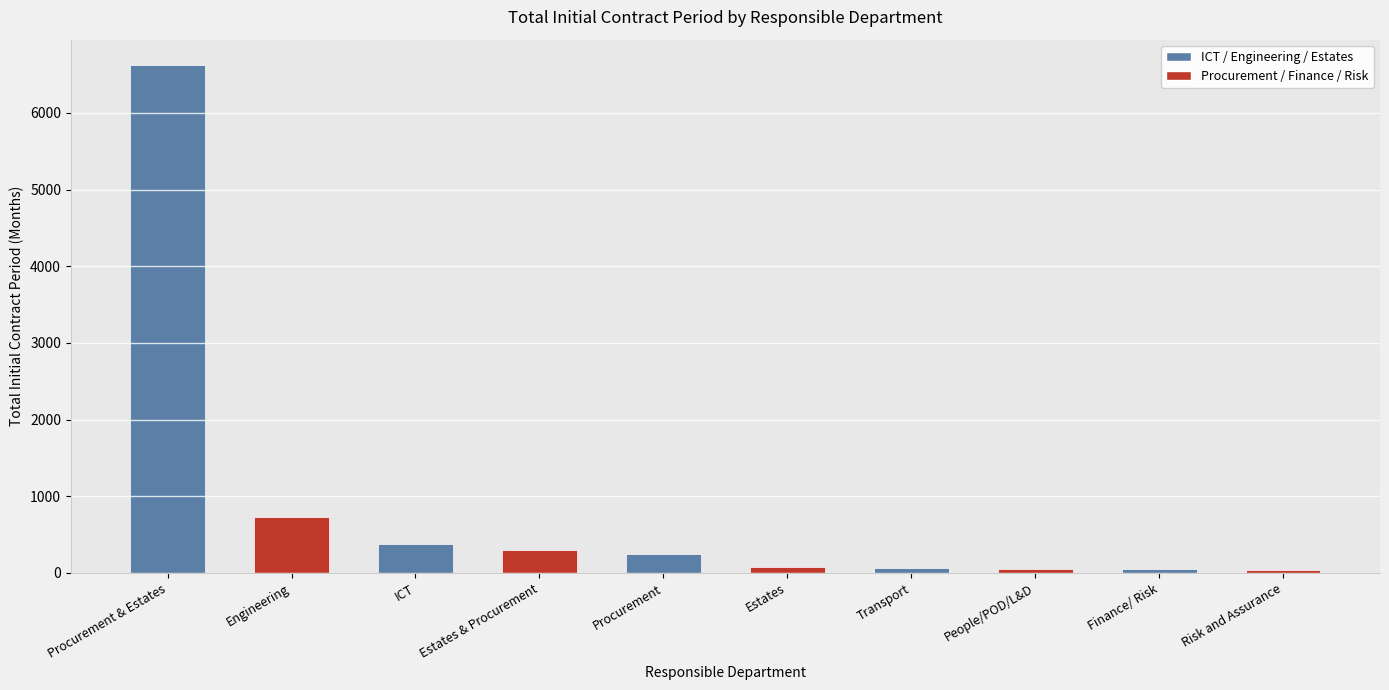

The chart shows a value of 733 at Engineering. True or false?

True